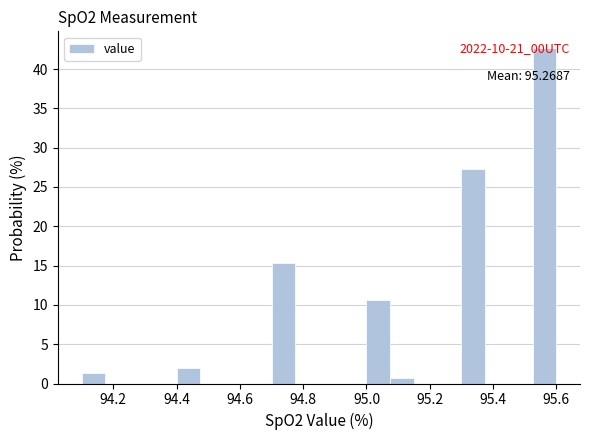

Around what value on the x-axis is the tallest bar? Give the approximate position of its centre, as read against the axis.

95.56